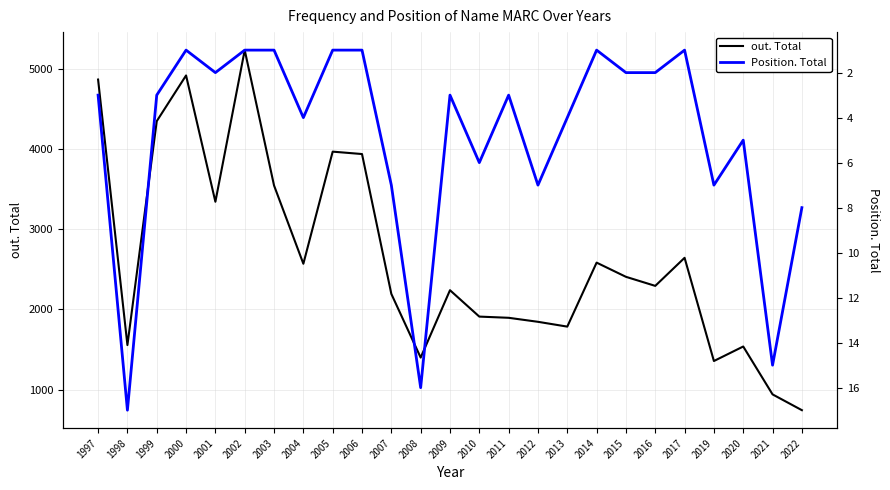

At which label is Position. Total closest to 9?

2022